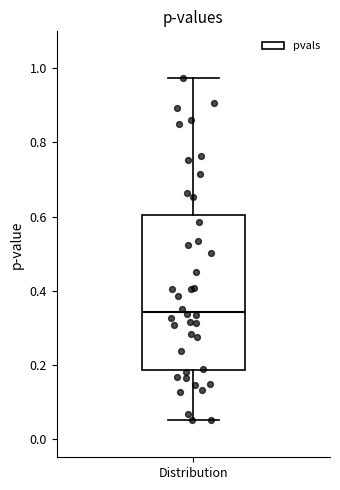

Read this box plot against the y-axis: the position of the median line, the range covered by the box, and the ends of both whiskers. The values are not printed on the chart, so give them approximately, as read against the axis.

median 0.34, box 0.18 to 0.60, whiskers 0.06 to 0.98